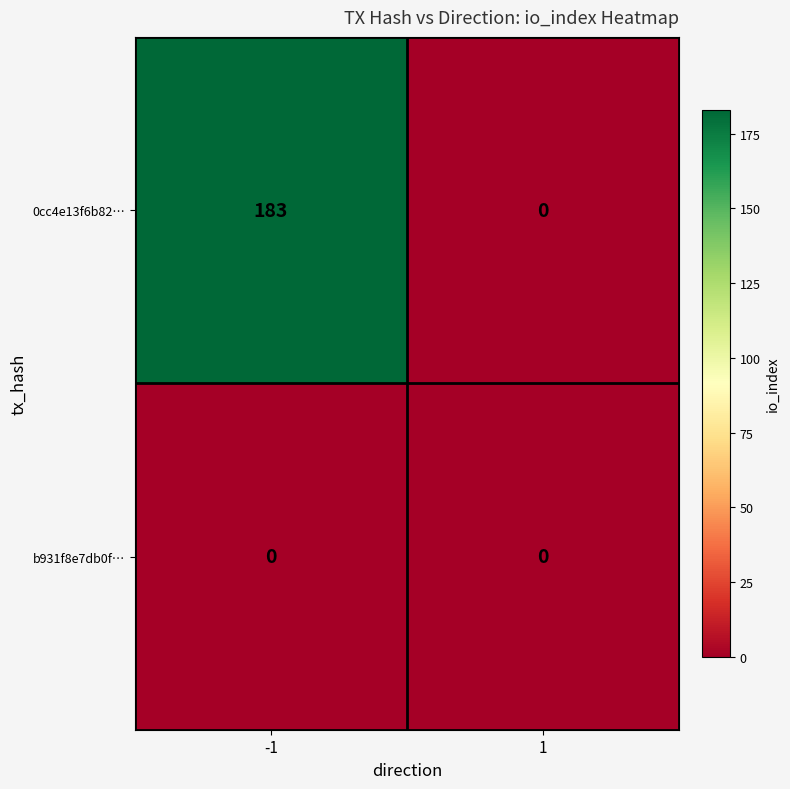

How many distinct data groups are displayed?

2